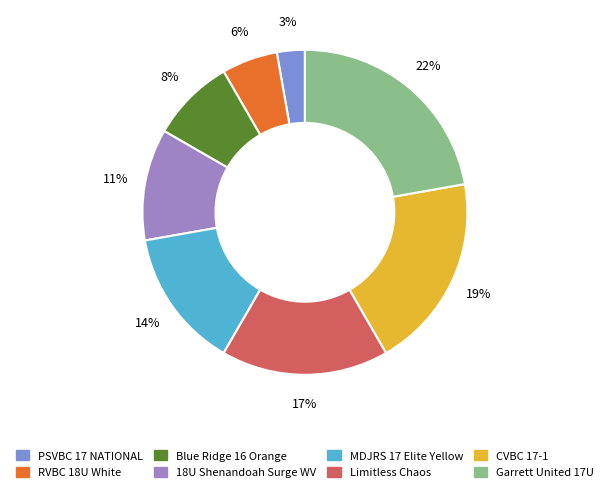

The CVBC 17-1 slice represents 12% of the pie. True or false?

False